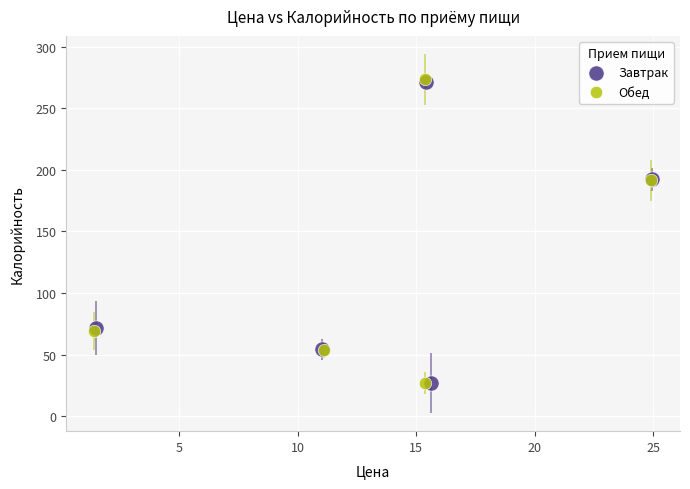

Which series has the widest spread of Y values?

Обед